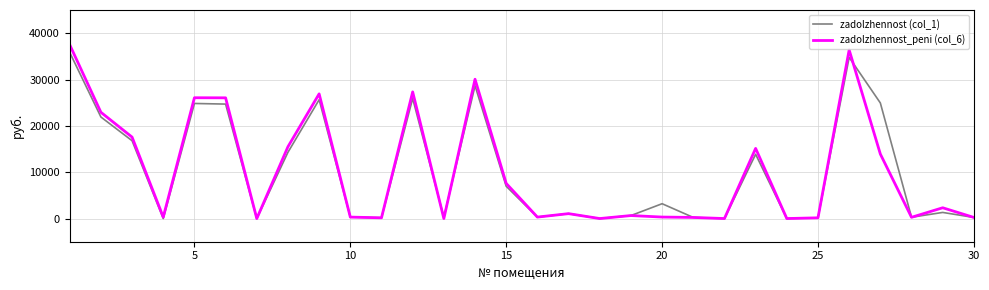

What is the highest value of the zadolzhennost_peni (col_6) series?

37505.8